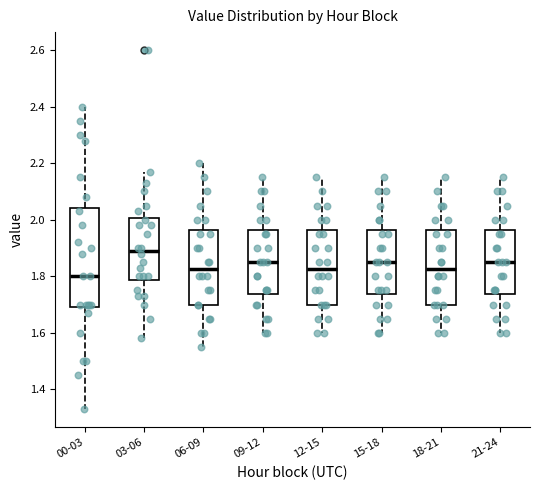

Reading left to right, transcribe this box plot: for each box, give where its median line is, the range the box spans, and where its two whiskers end, as read against the y-axis. The values are not printed on the chart, so give them approximately, as read against the axis.

00-03: median 1.80, box 1.70 to 2.04, whiskers 1.34 to 2.40
03-06: median 1.90, box 1.78 to 2.00, whiskers 1.58 to 2.18
06-09: median 1.82, box 1.70 to 1.96, whiskers 1.56 to 2.20
09-12: median 1.86, box 1.74 to 1.96, whiskers 1.60 to 2.16
12-15: median 1.82, box 1.70 to 1.96, whiskers 1.60 to 2.16
15-18: median 1.86, box 1.74 to 1.96, whiskers 1.60 to 2.16
18-21: median 1.82, box 1.70 to 1.96, whiskers 1.60 to 2.16
21-24: median 1.86, box 1.74 to 1.96, whiskers 1.60 to 2.16